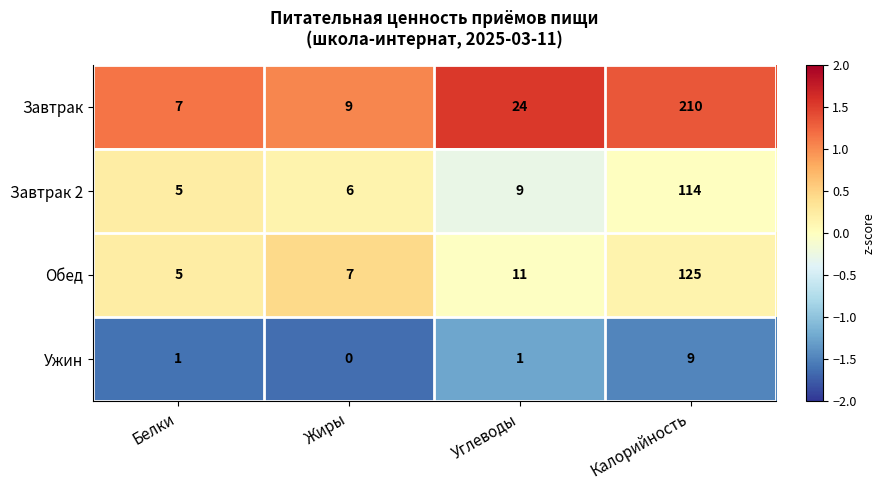

At Углеводы, list the series in order from smallest to largest.

Ужин, Завтрак 2, Обед, Завтрак